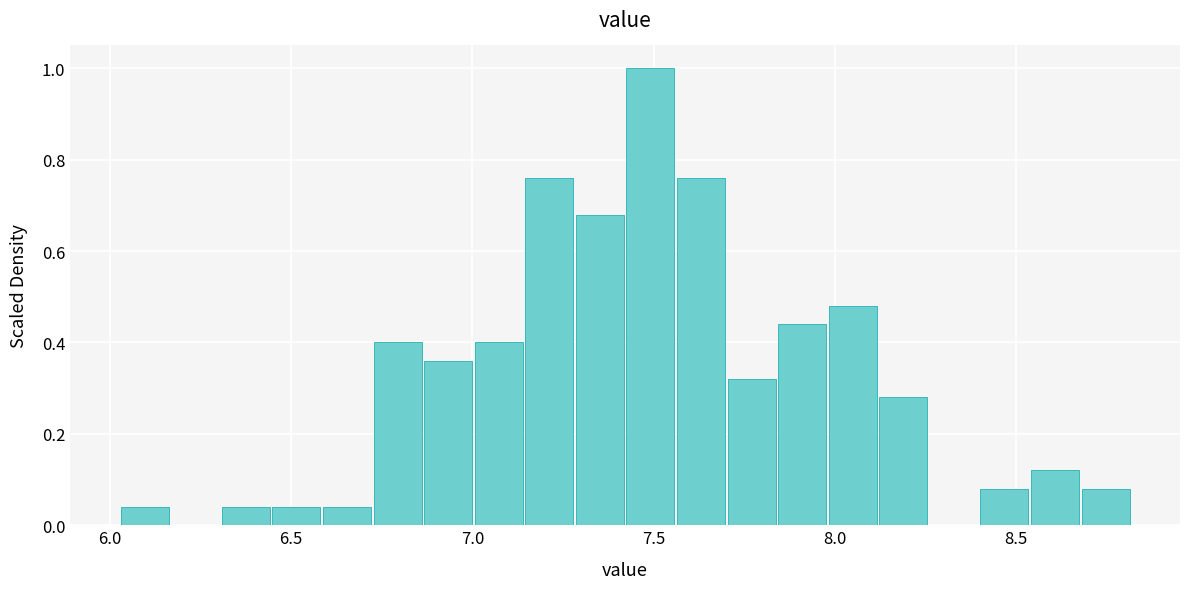

Around what value on the x-axis is the tallest bar? Give the approximate position of its centre, as read against the axis.

7.50